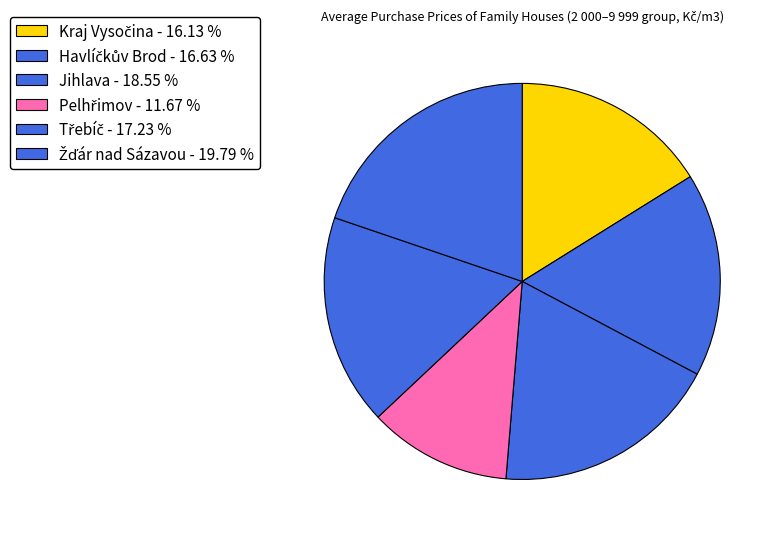

Does Třebíč represent more than half of the total?

No